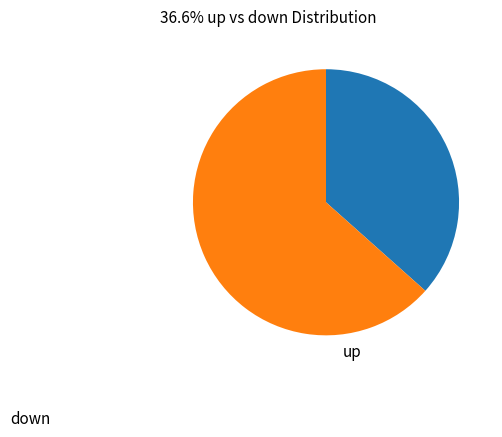

Is it true that down is 63% of the pie?

True